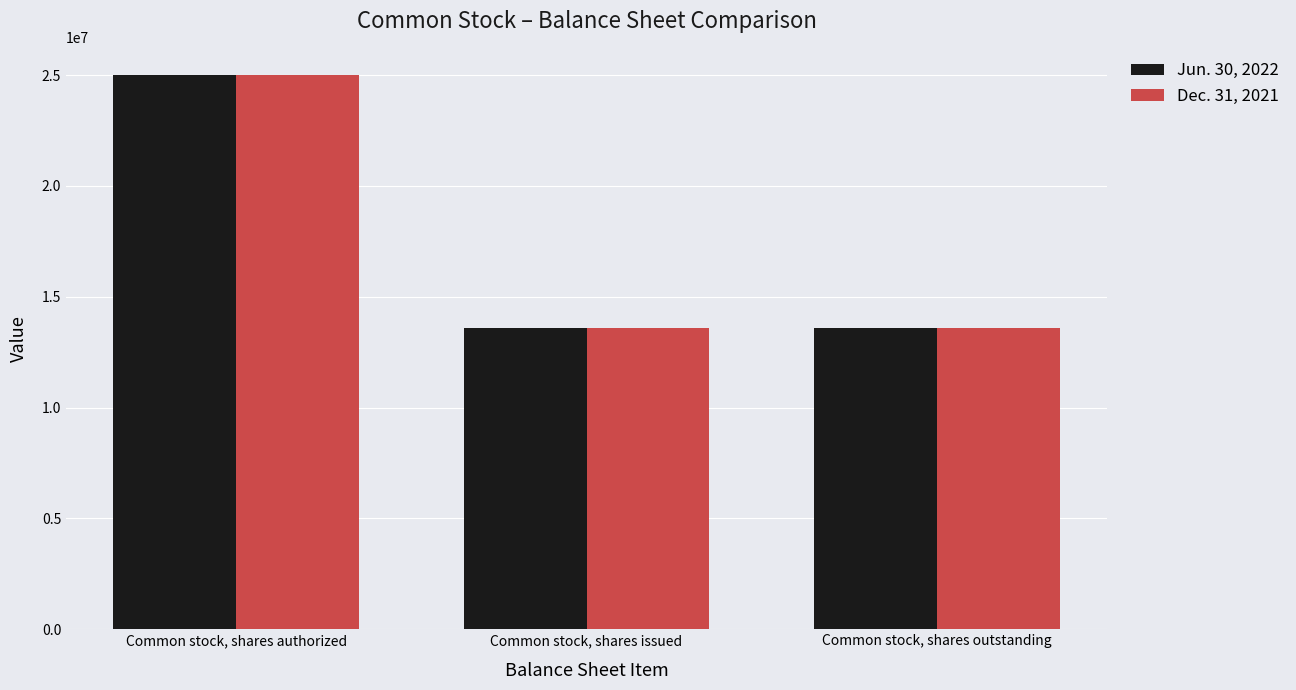

At Common stock, shares outstanding, list the series in order from largest to smallest.

Jun. 30, 2022, Dec. 31, 2021